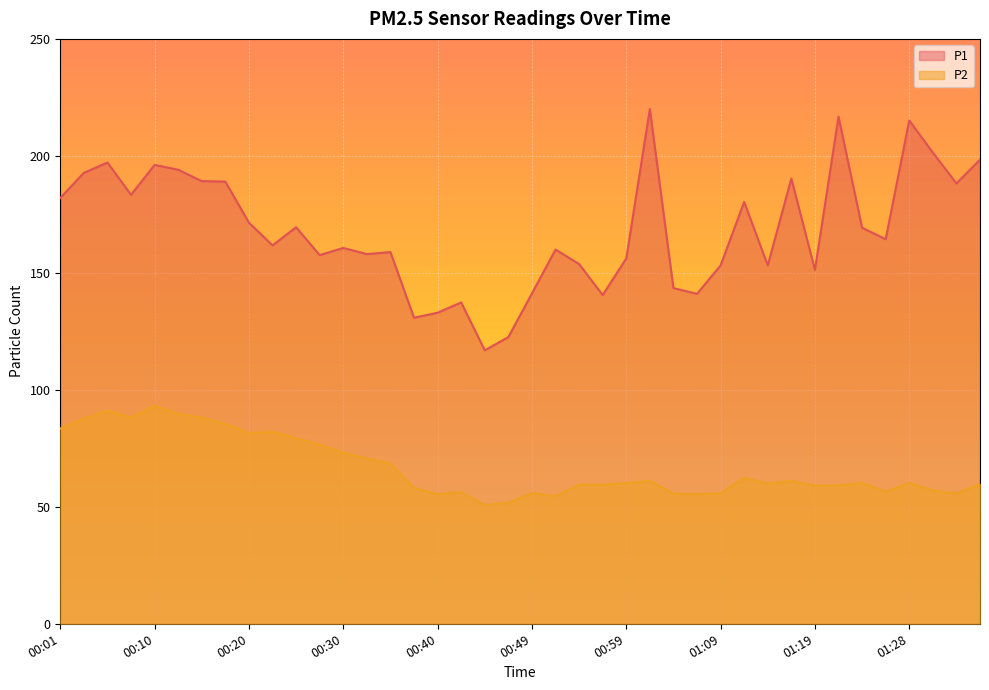

At which label does P2 first exceed 60?

00:01